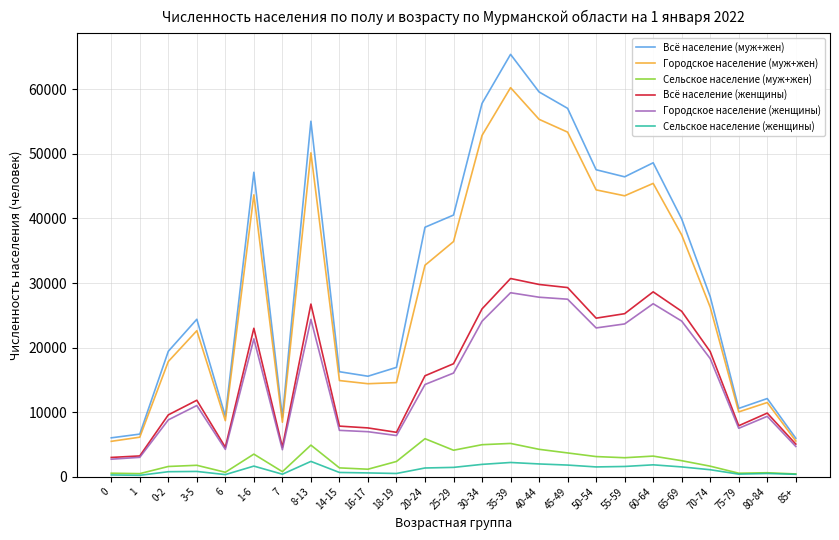

How many lines are shown in the chart?

6